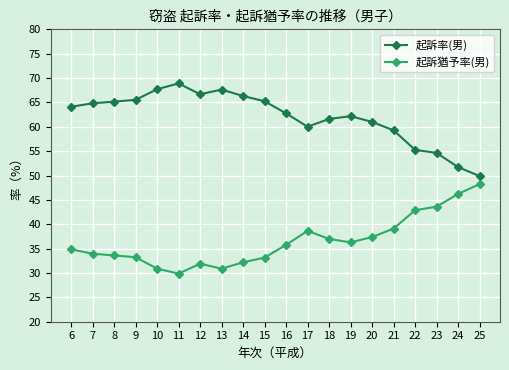

True or false: 起訴猶予率(男) and 起訴率(男) intersect in this chart.

False